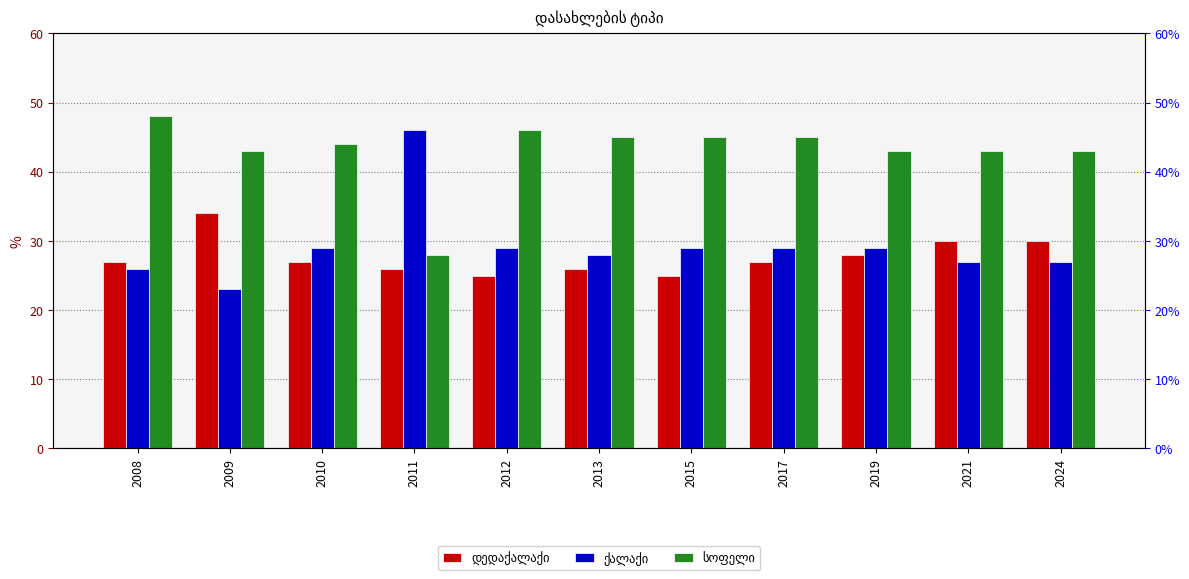

At how many categories does at least one series exceed 46?

1